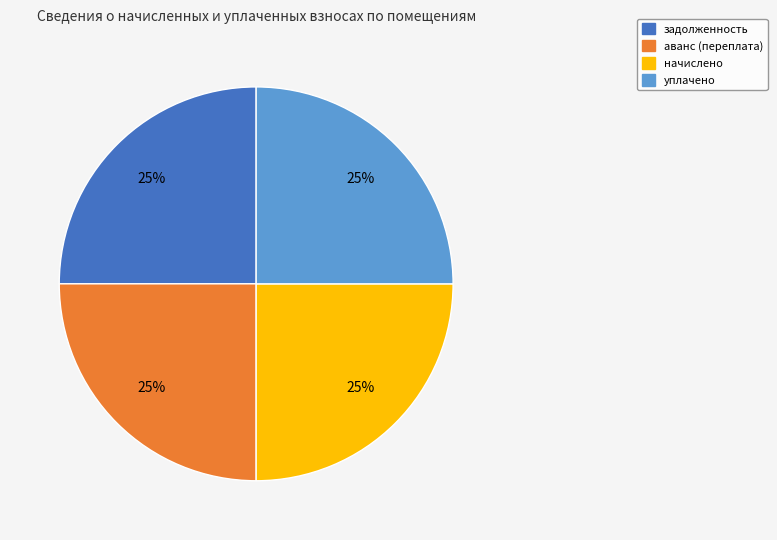

To the nearest percent, what portion does уплачено represent?

25%